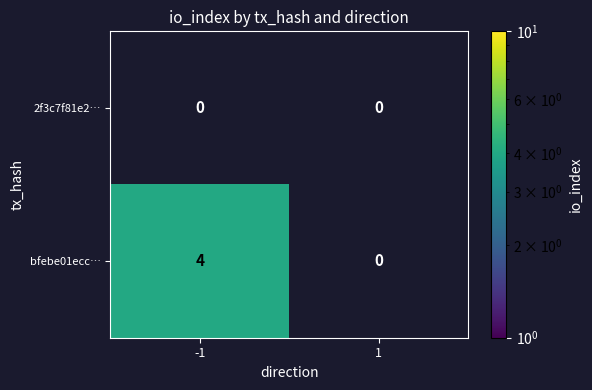

What is the maximum value shown in the chart?

4